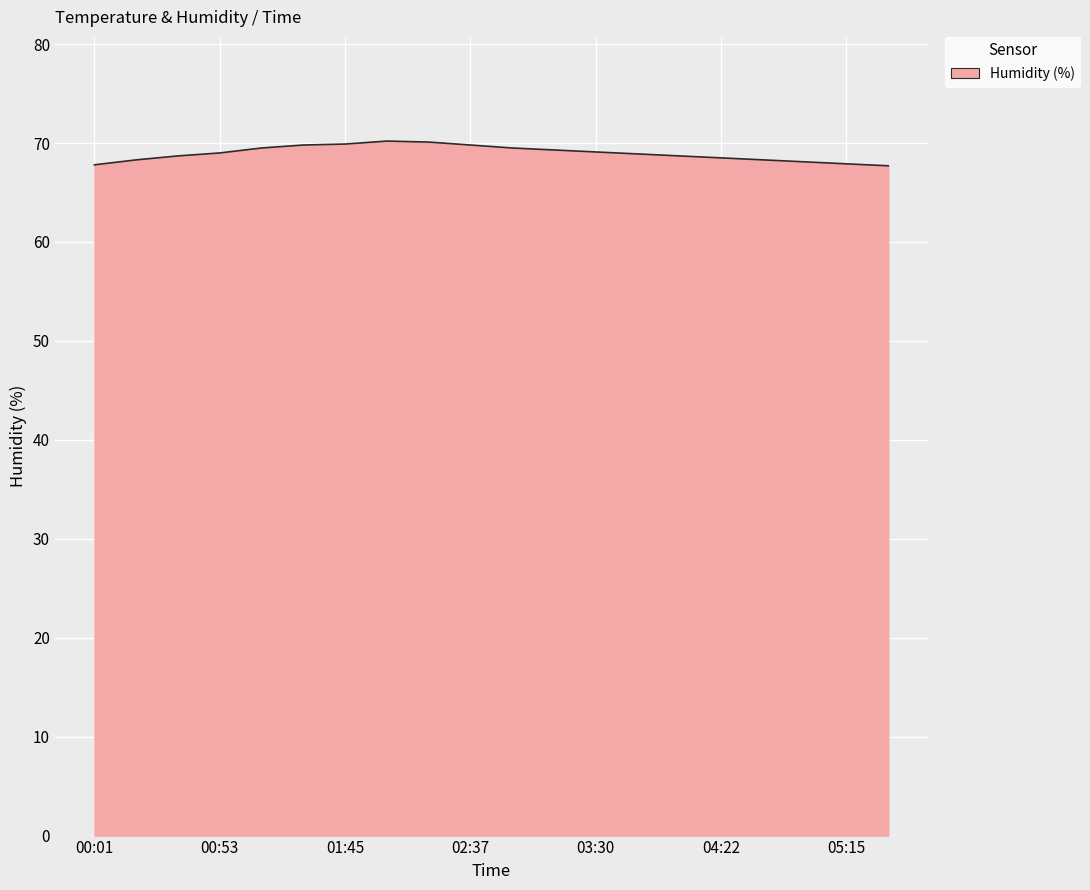

What is the maximum value shown in the chart?

70.2